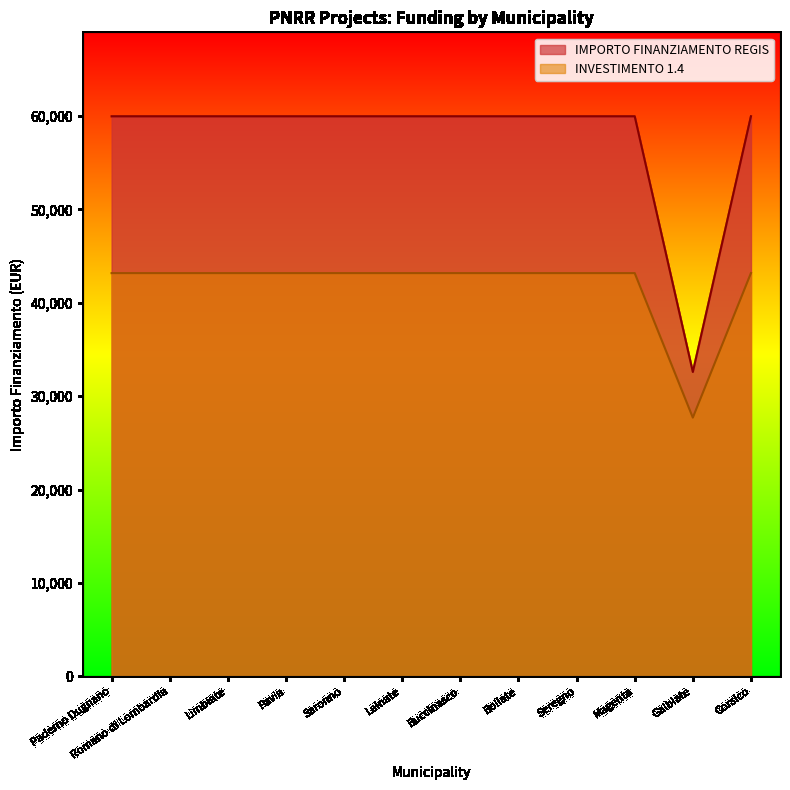

At which category does the data reach its first local valley?

Galbiate